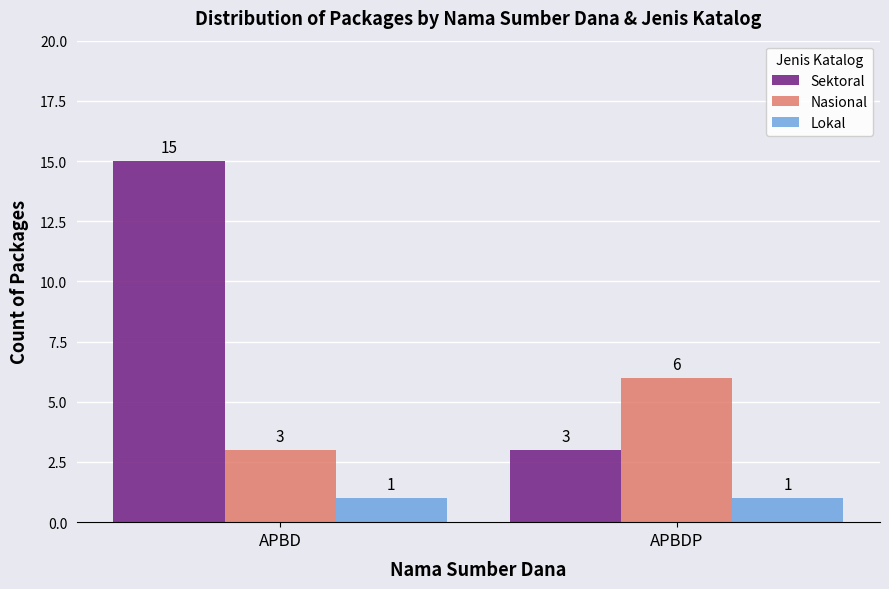

What is the total value across all series at APBDP?

10